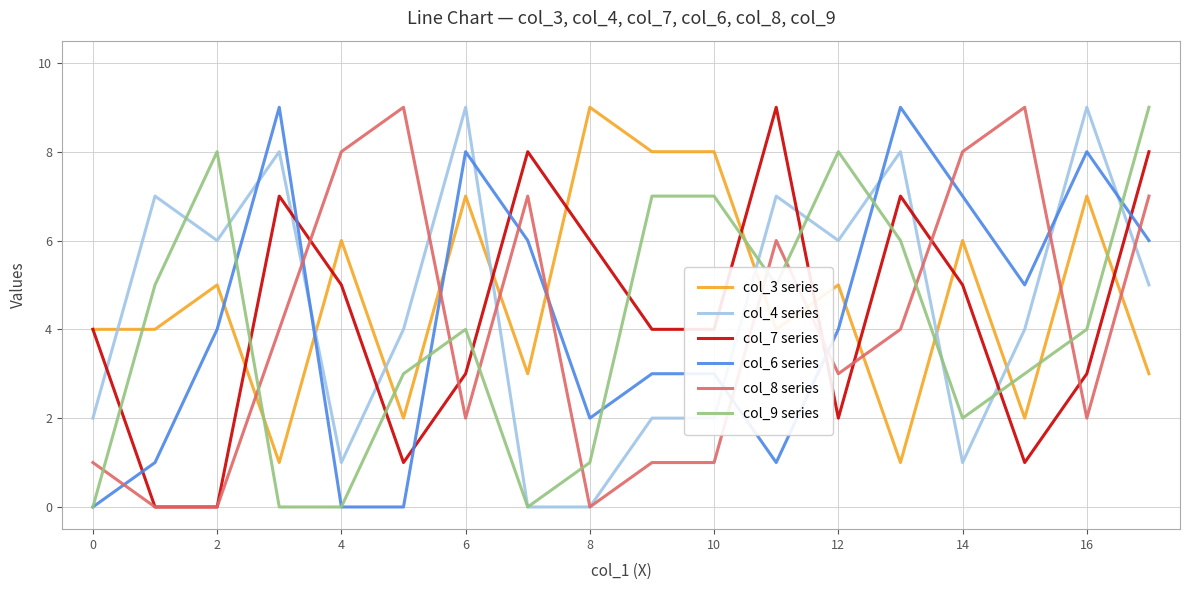

After their last crossing, which series has the higher values: col_3 series or col_4 series?

col_4 series